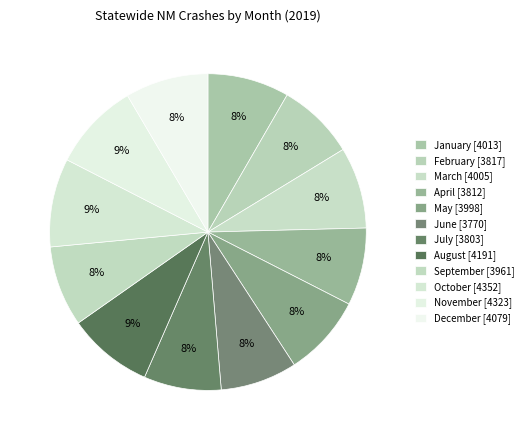

Count the number of slices in the pie.

12